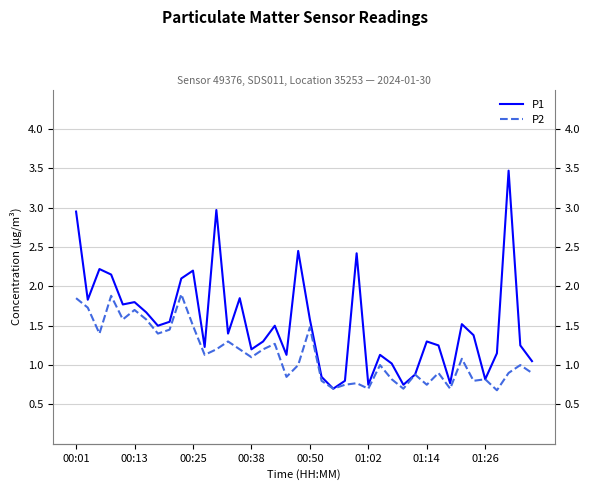

Rank the series at 01:14 from highest to lowest value.

P1, P2